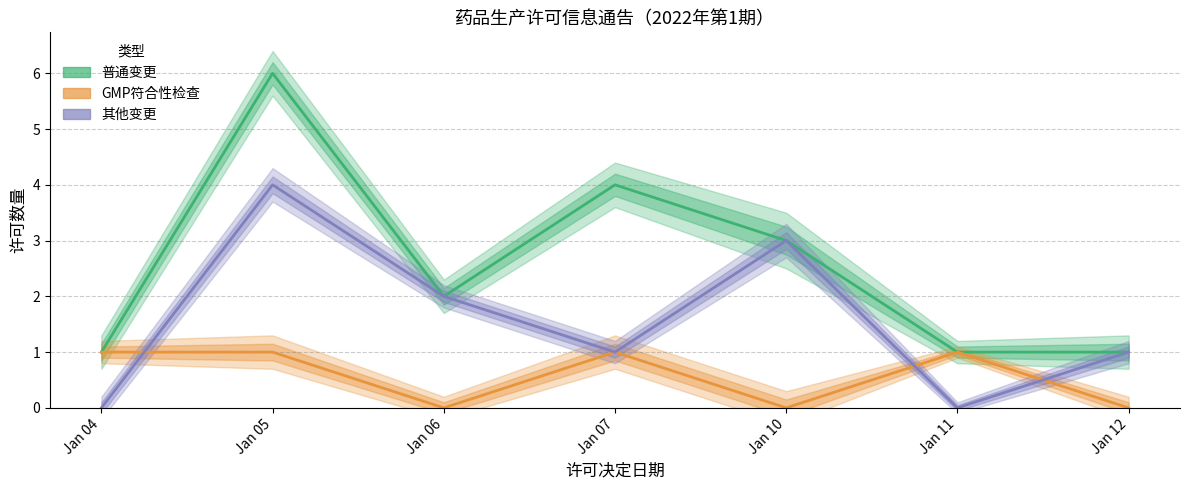

How many values in GMP符合性检查 are above zero?

4